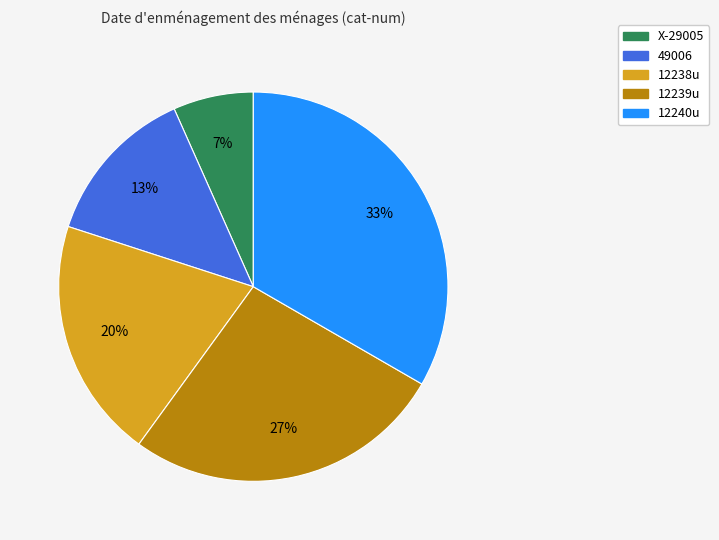

To the nearest percent, what is the combined percentage of 12238u and X-29005?

27%